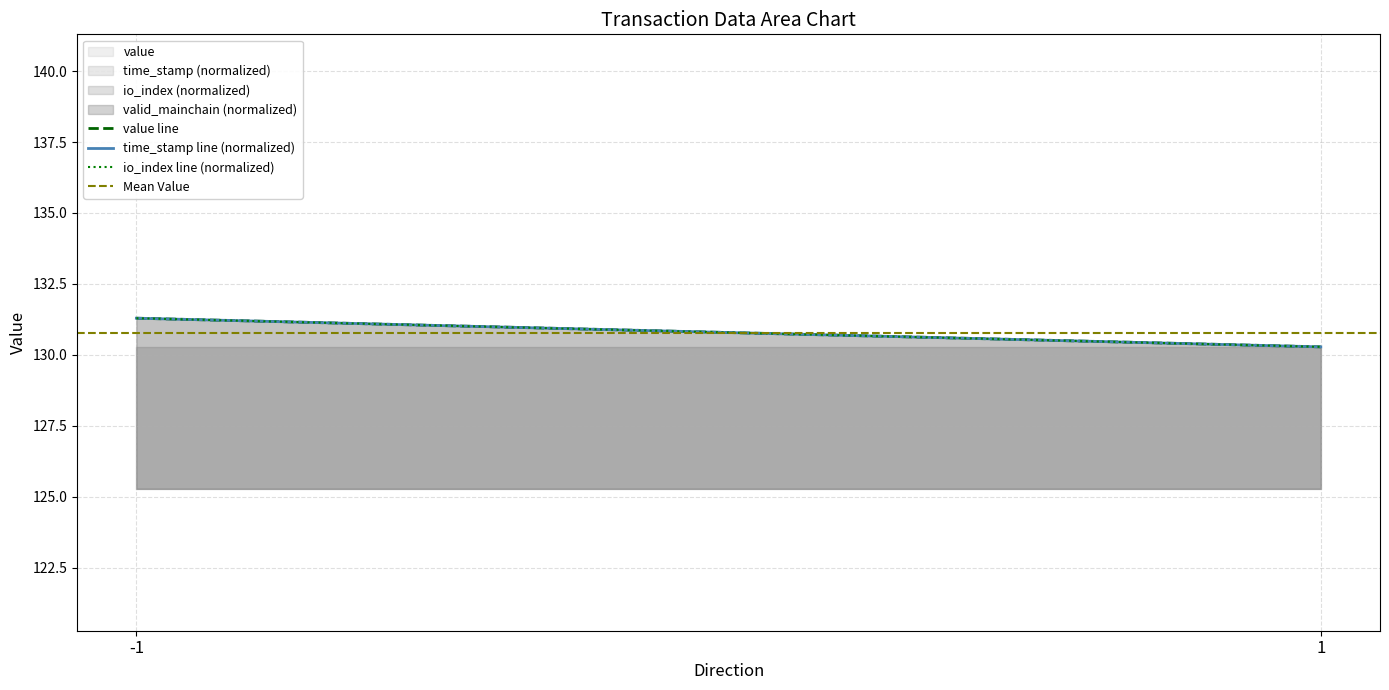

List the series in order of their peak value, lowest first.

Mean Value, value line, time_stamp line (normalized), io_index line (normalized)